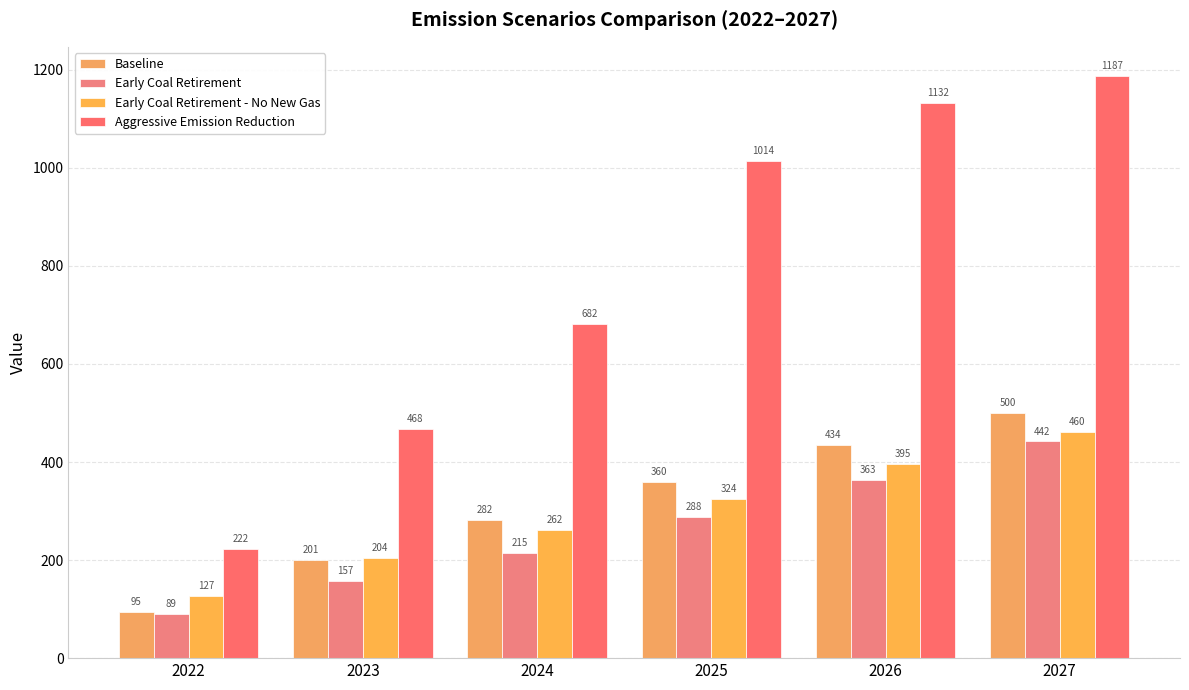

Reading right to left, extract all data points from this chart.

Baseline: 499.7	434.4	359.5	281.7	201.1	95.0
Early Coal Retirement: 442.0	362.7	288.1	214.7	157.3	89.3
Early Coal Retirement - No New Gas: 460.5	395.2	324.2	261.7	204.3	126.9
Aggressive Emission Reduction: 1187.4	1132.2	1014.2	681.8	467.6	222.3